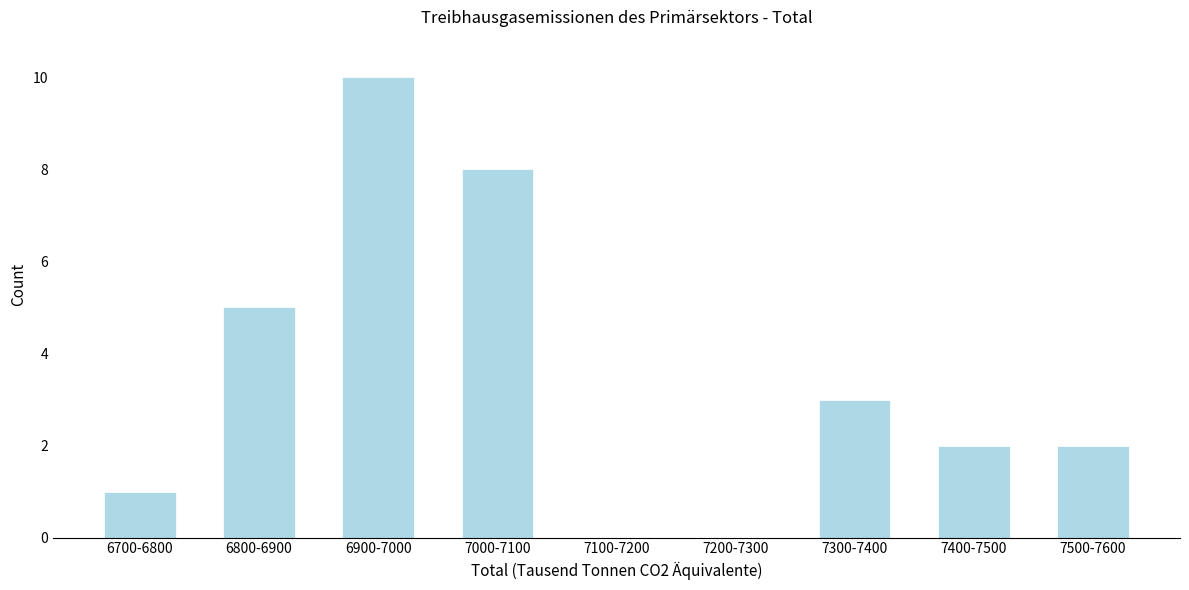

Reading left to right, transcribe all the data shown in this chart.

6700-6800=1	6800-6900=5	6900-7000=10	7000-7100=8	7100-7200=0	7200-7300=0	7300-7400=3	7400-7500=2	7500-7600=2